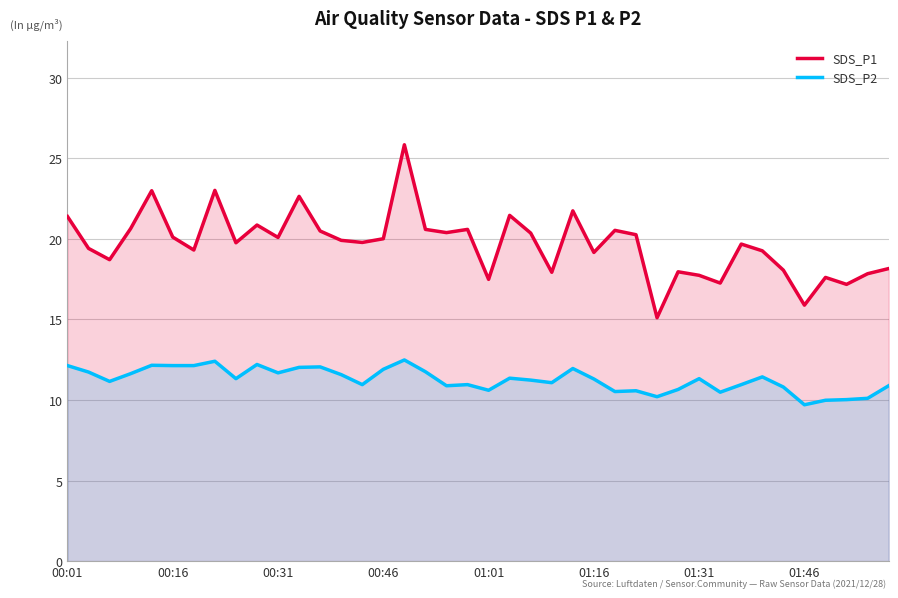

What is the greatest value displayed?

25.8